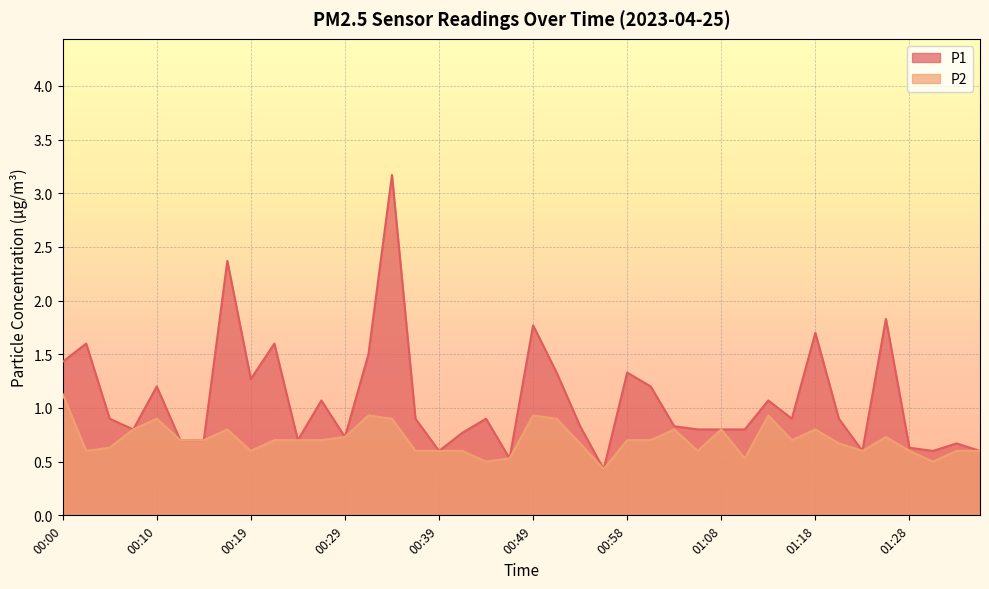

What is the highest value of the P1 series?

3.2